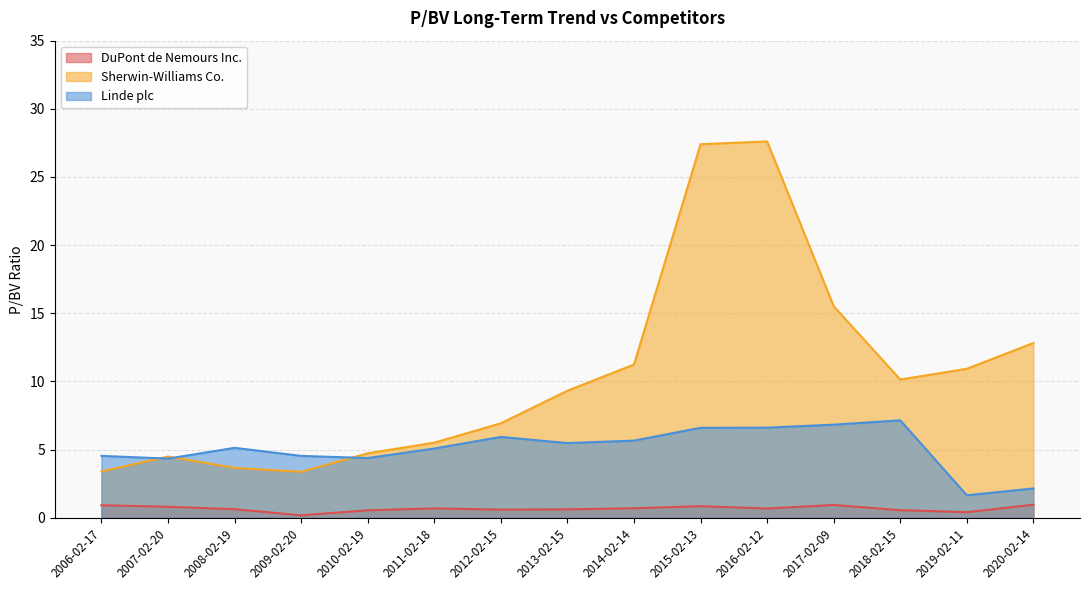

After their last crossing, which series has the higher values: Sherwin-Williams Co. or Linde plc?

Sherwin-Williams Co.